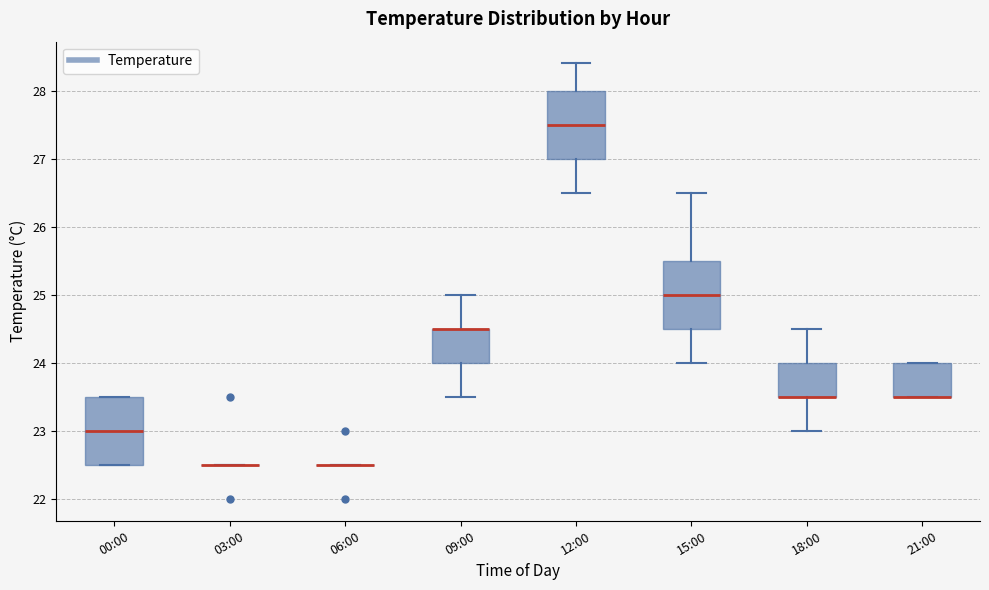

Where is the lower edge of the box for 15:00 on the y-axis? The values are not printed on the chart, so give them approximately, as read against the axis.

24.5